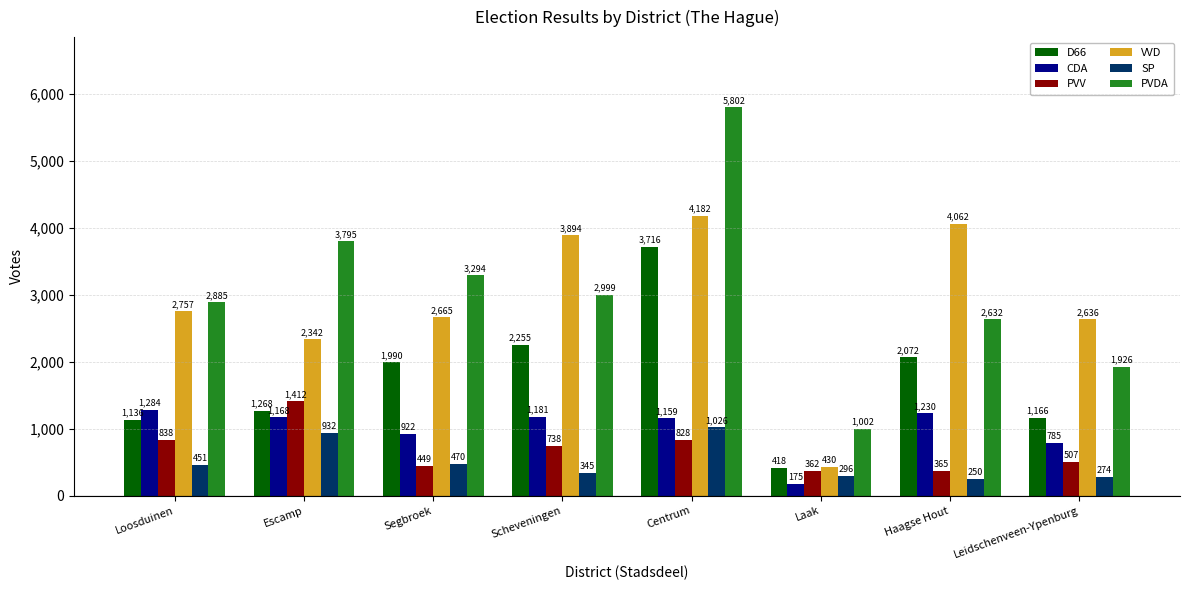

What is the label of the 6th bar from the right?

Segbroek